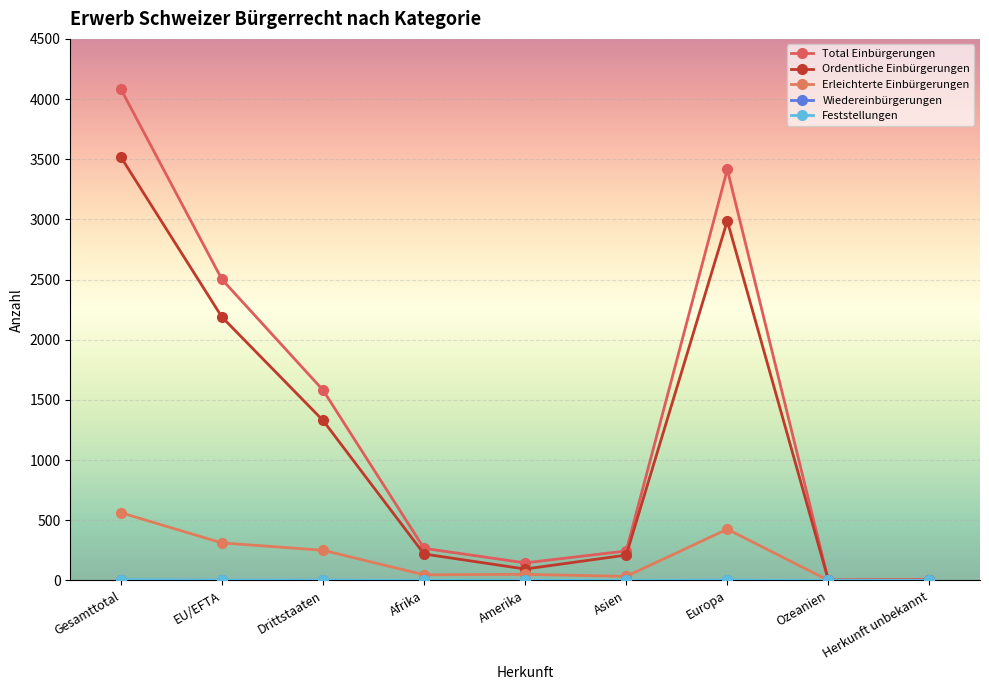

List the labels in order of Erleichterte Einbürgerungen value, smallest first.

Ozeanien, Herkunft unbekannt, Asien, Afrika, Amerika, Drittstaaten, EU/EFTA, Europa, Gesamttotal